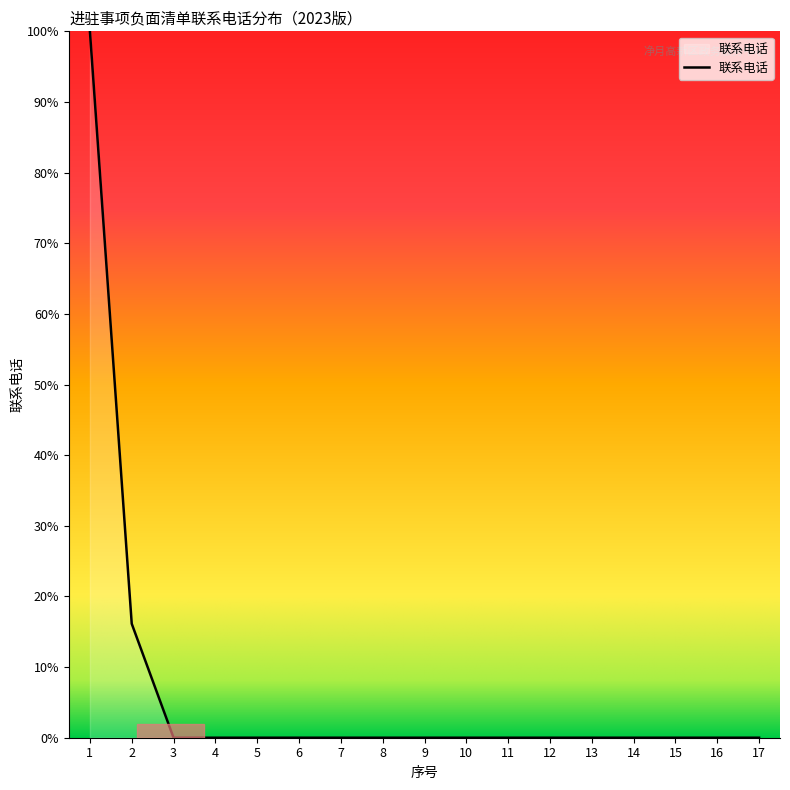

True or false: the data shows 0.0 at 9.

True